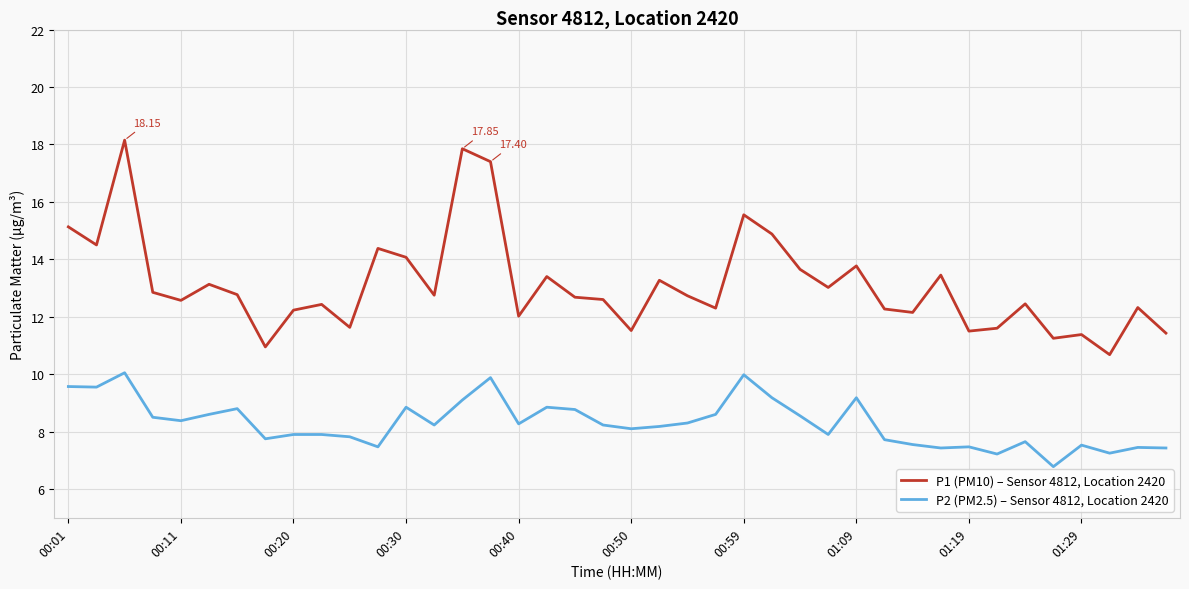

Which series has the widest spread of values?

P1 (PM10) – Sensor 4812, Location 2420